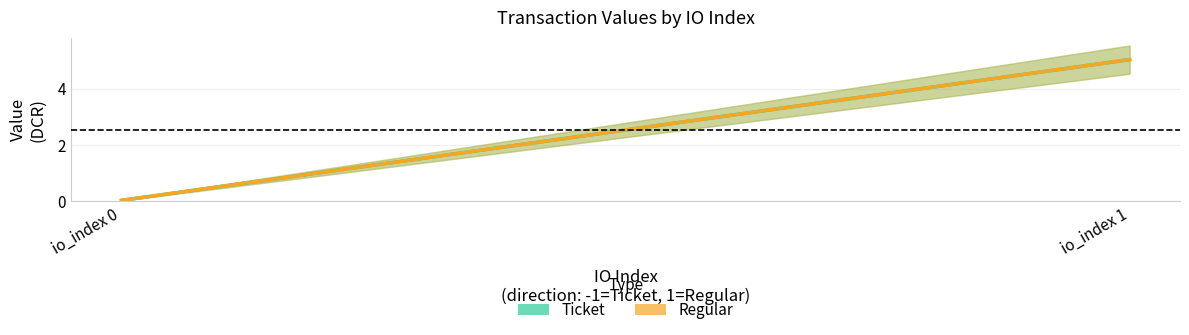

Which series changed the most between io_index 0 and io_index 1?

Ticket